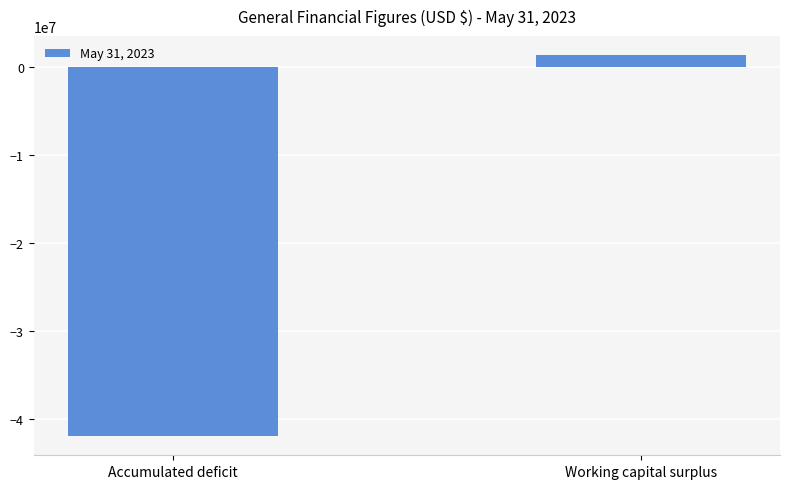

Does the chart contain any negative values?

Yes